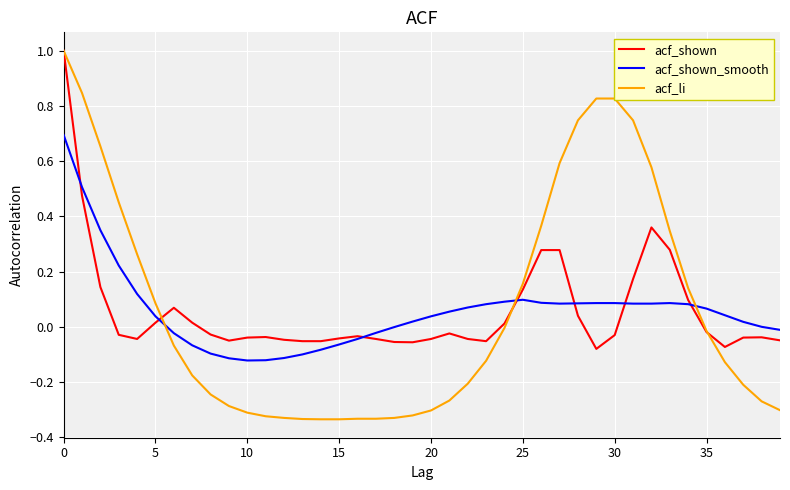

Which series has the largest range (max minus min)?

acf_li